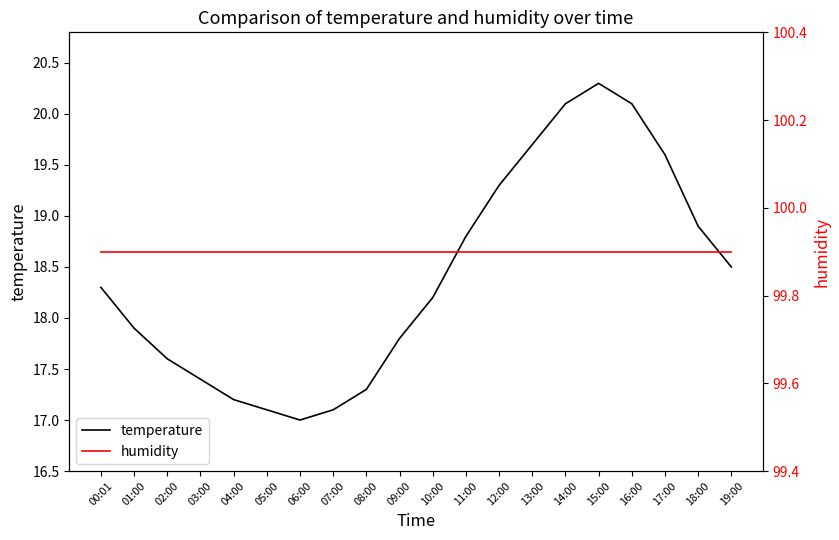

What is the average value of the temperature series?

18.4